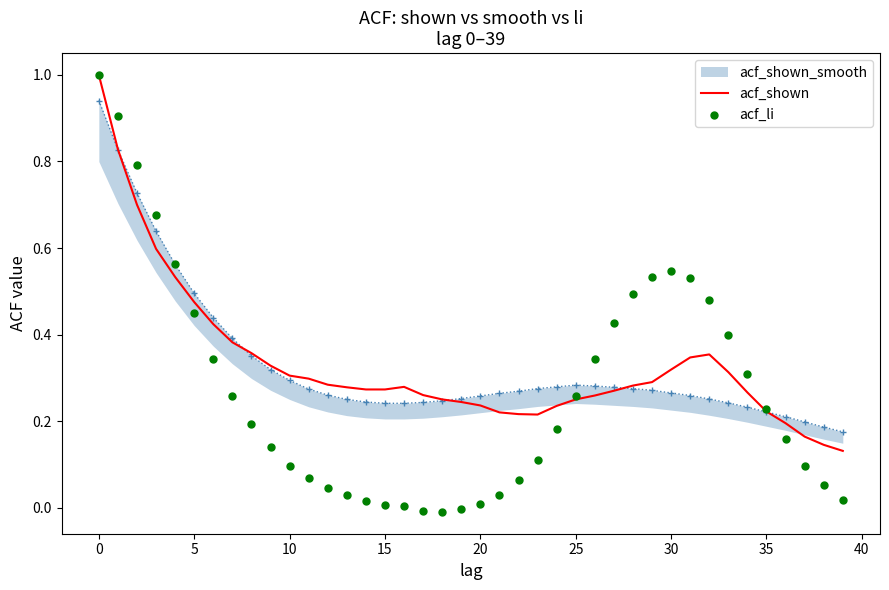

Which series has the largest Y range (max minus min)?

acf_li